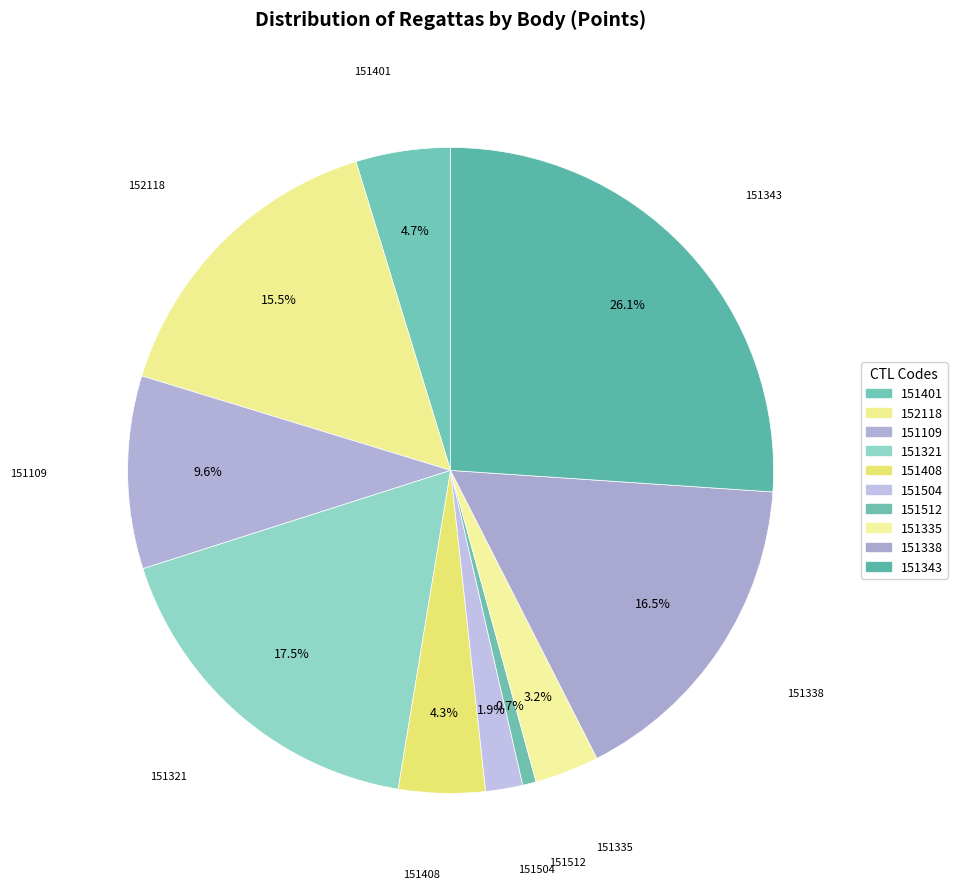

What is the smallest slice in the pie chart?

151512